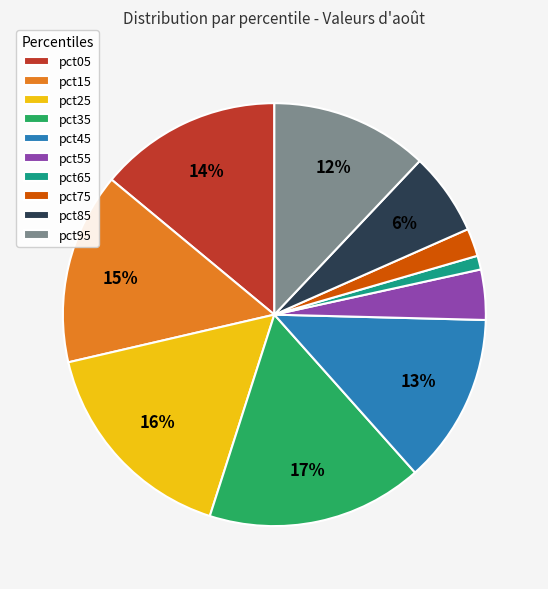

How many segments does this pie chart have?

10